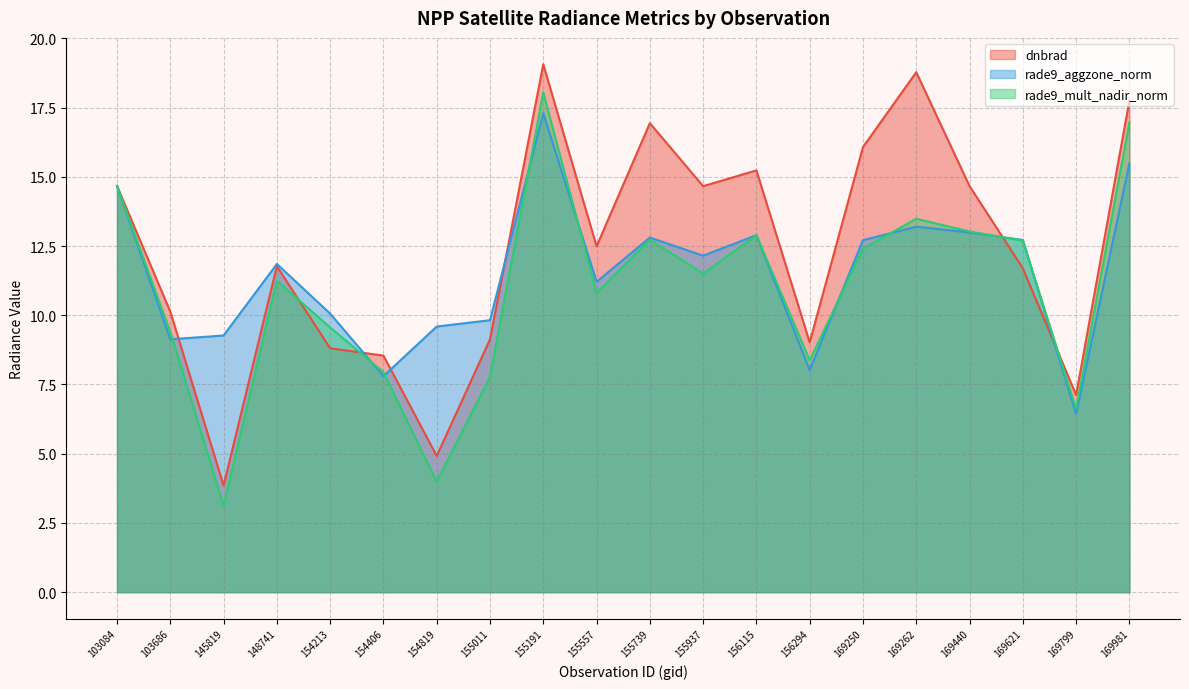

The value of rade9_mult_nadir_norm at 169981 is 17.0. True or false?

True